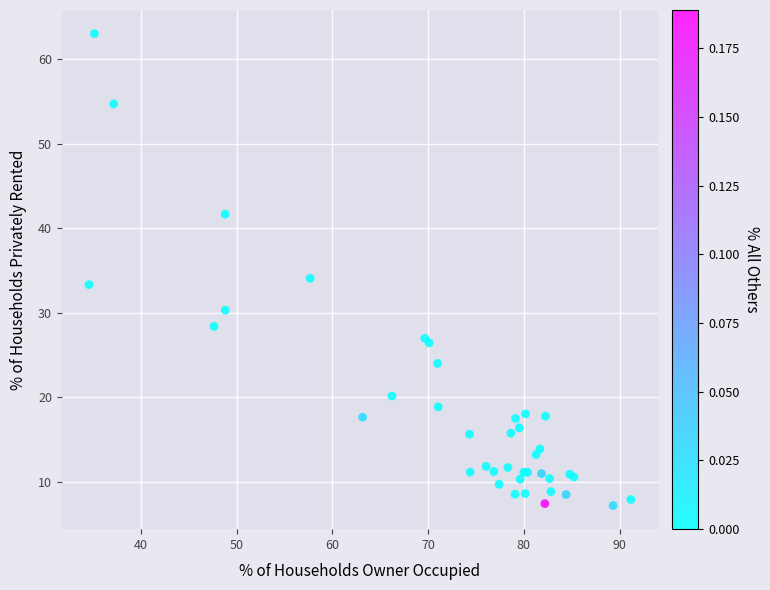

What Y value in the scatter plot is closest to 35?

34.1